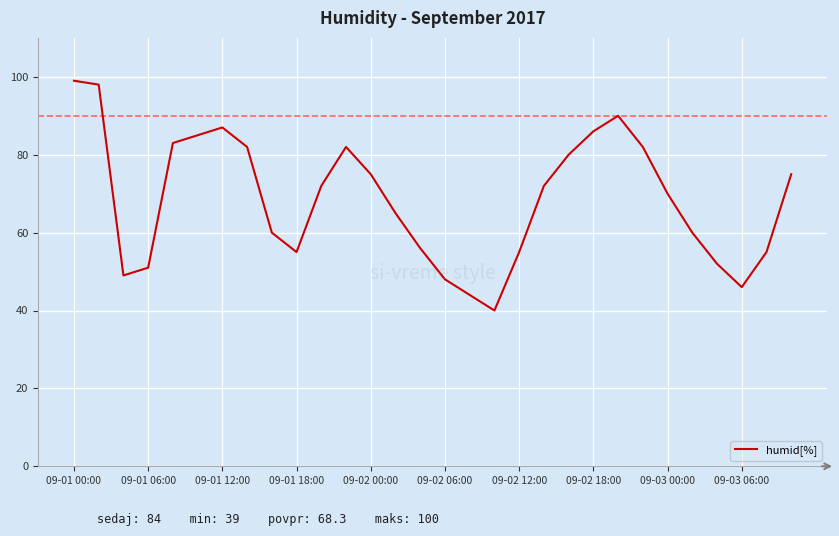

How many lines are shown in the chart?

1